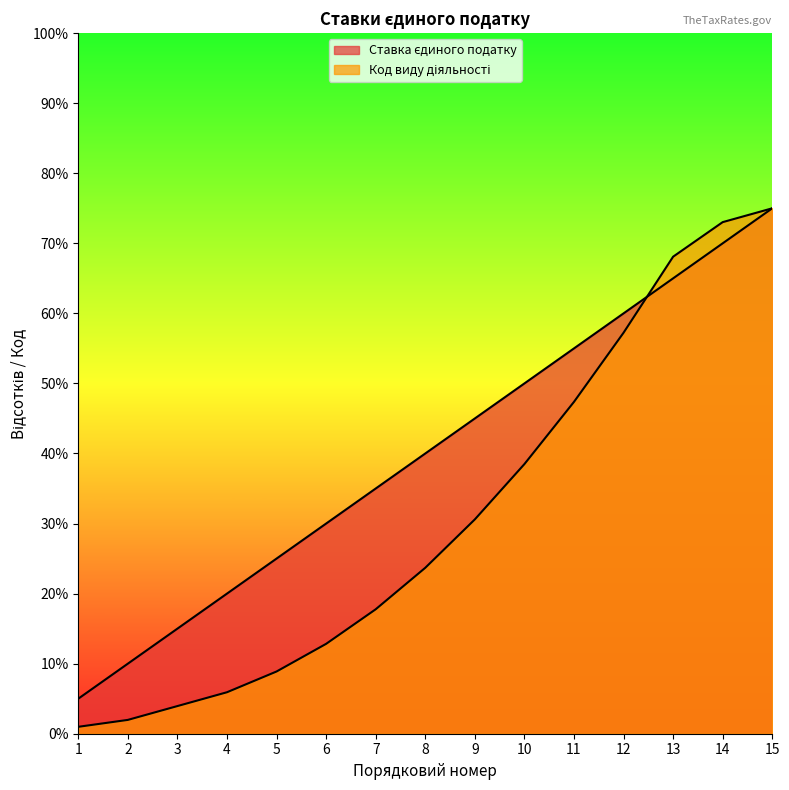

Which has a higher value, 9 or 3?

9